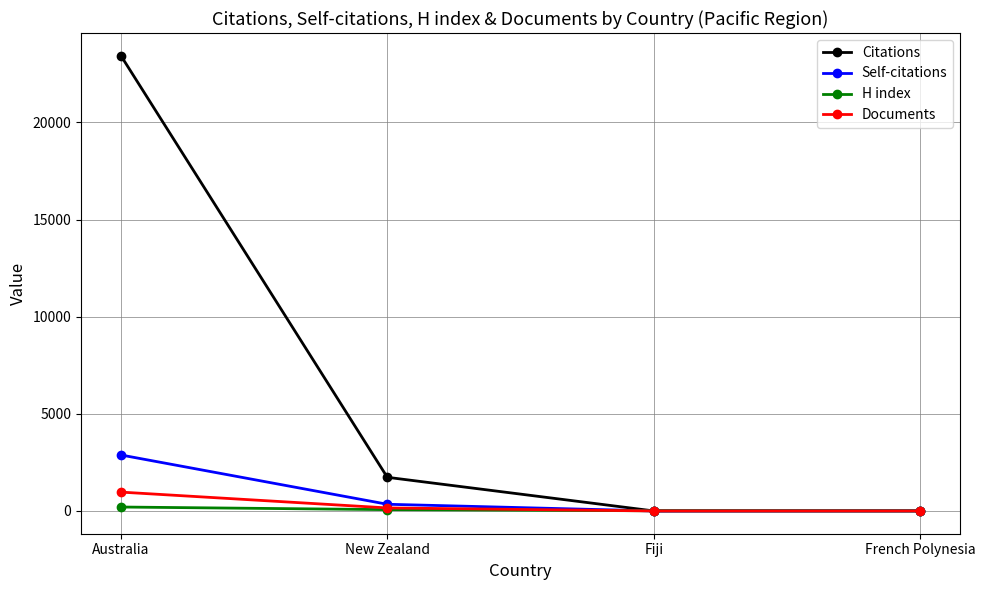

Is the value of Citations at New Zealand greater than the value of H index at French Polynesia?

Yes